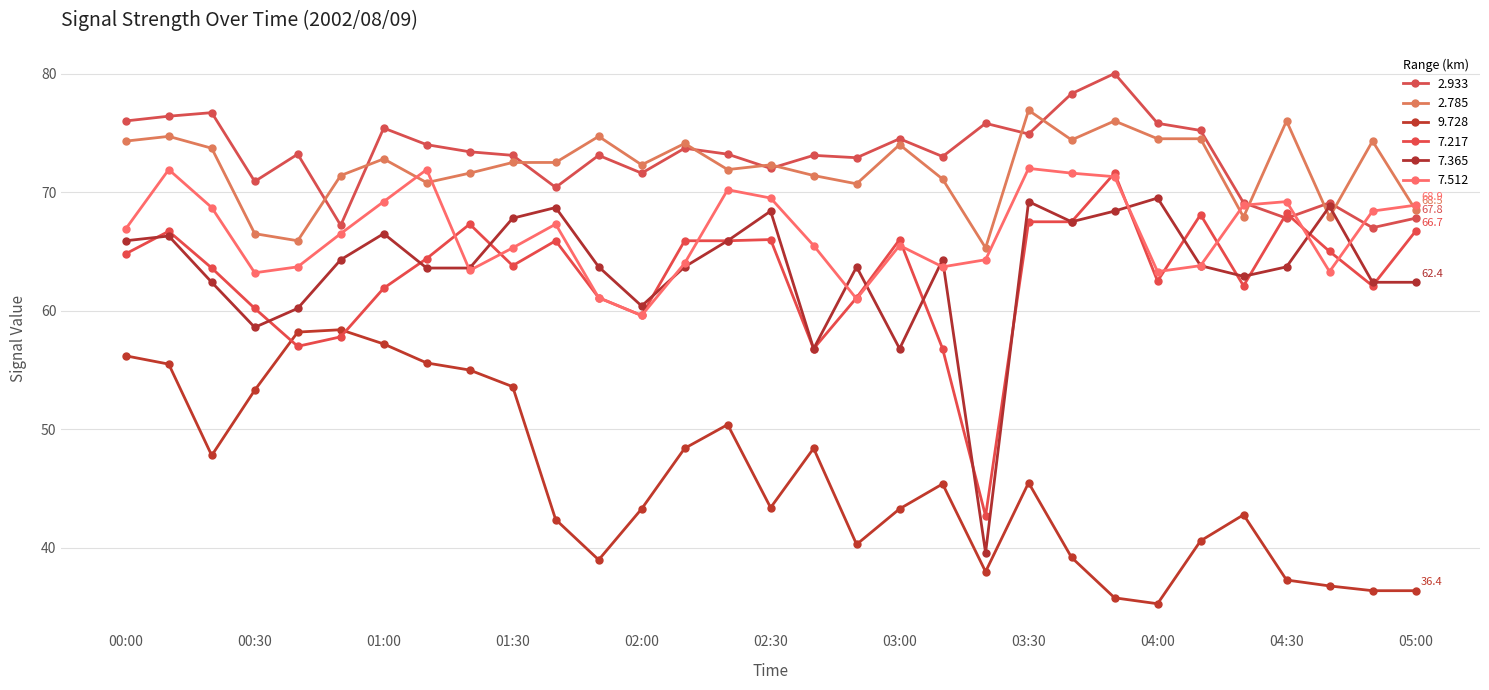

What are all the series names shown in the legend?

2.933, 2.785, 9.728, 7.217, 7.365, 7.512